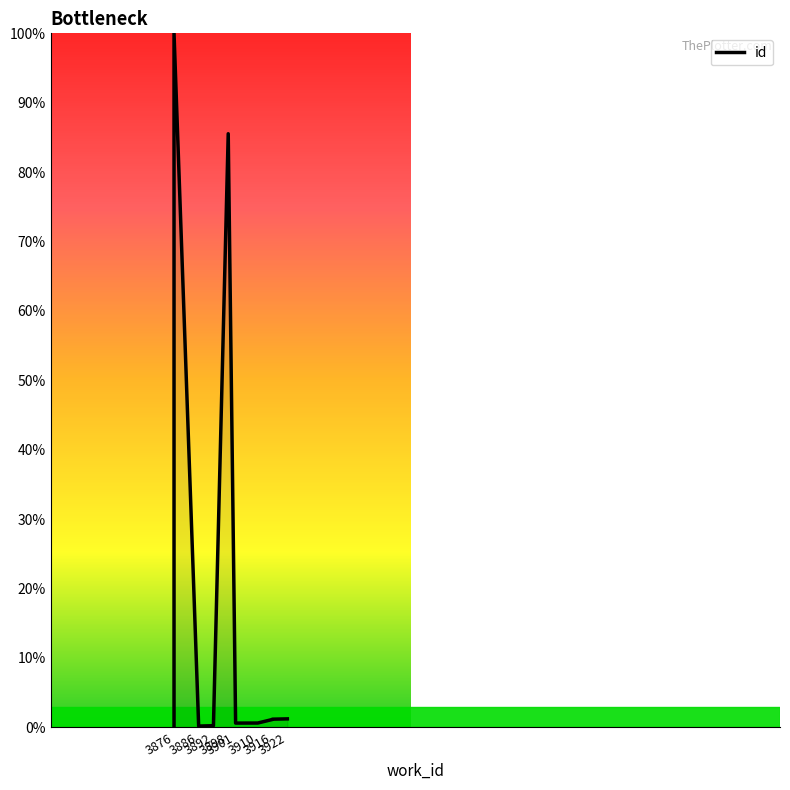

Reading right to left, what are all the values shown in this chart?

1.2	1.2	1.1	0.6	0.6	85.5	0.2	0.2	100.0	0.0